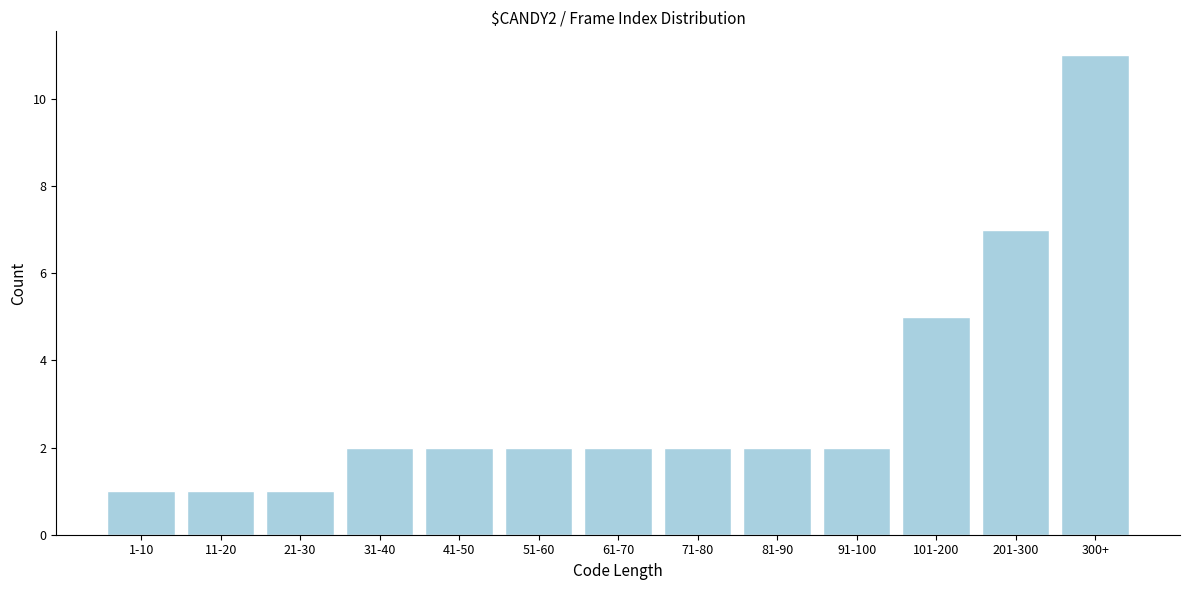

Reading left to right, transcribe all the data shown in this chart.

1	1	1	2	2	2	2	2	2	2	5	7	11